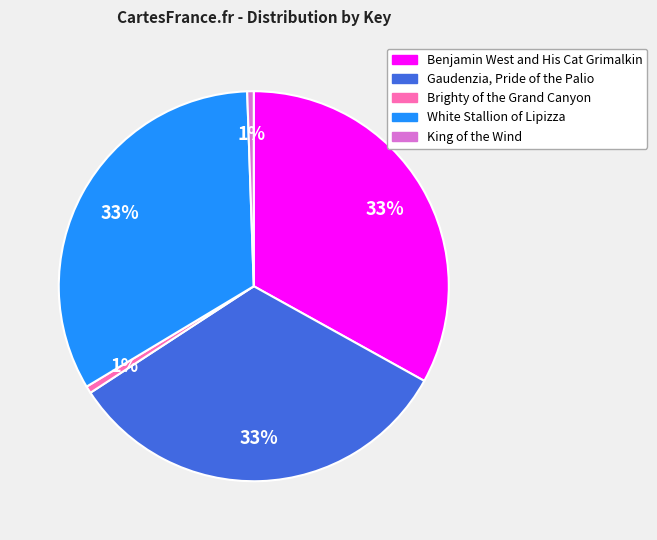

To the nearest percent, what portion does King of the Wind represent?

1%